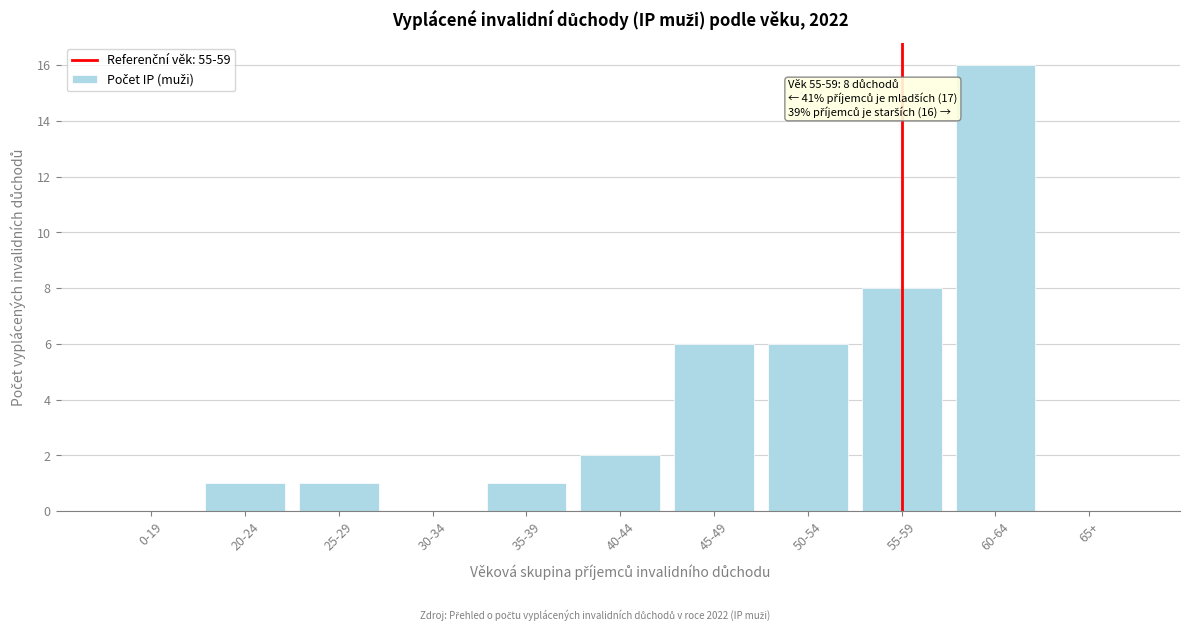

Reading left to right, transcribe all the data shown in this chart.

0-19=0	20-24=1	25-29=1	30-34=0	35-39=1	40-44=2	45-49=6	50-54=6	55-59=8	60-64=16	65+=0